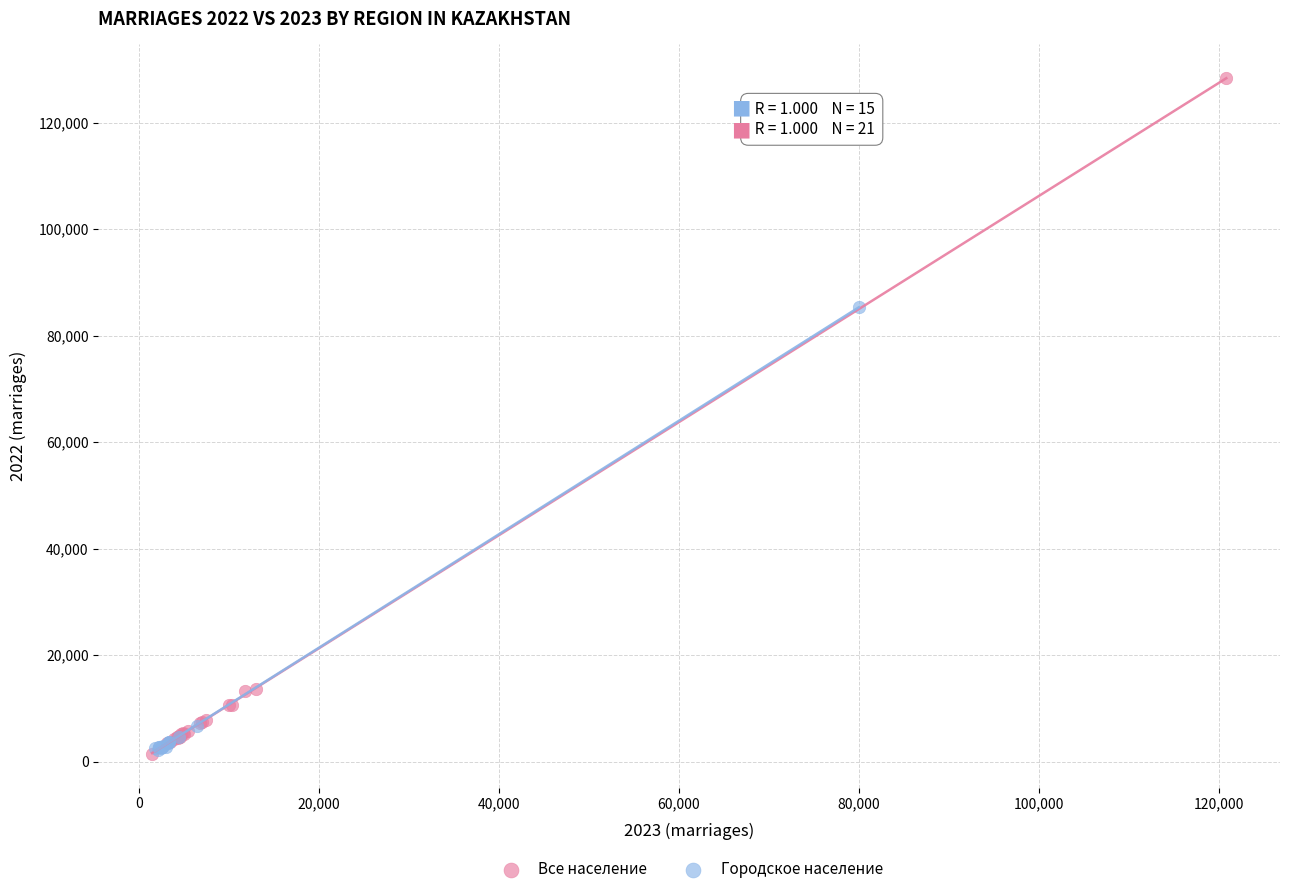

Which series reaches the maximum Y coordinate?

Все население